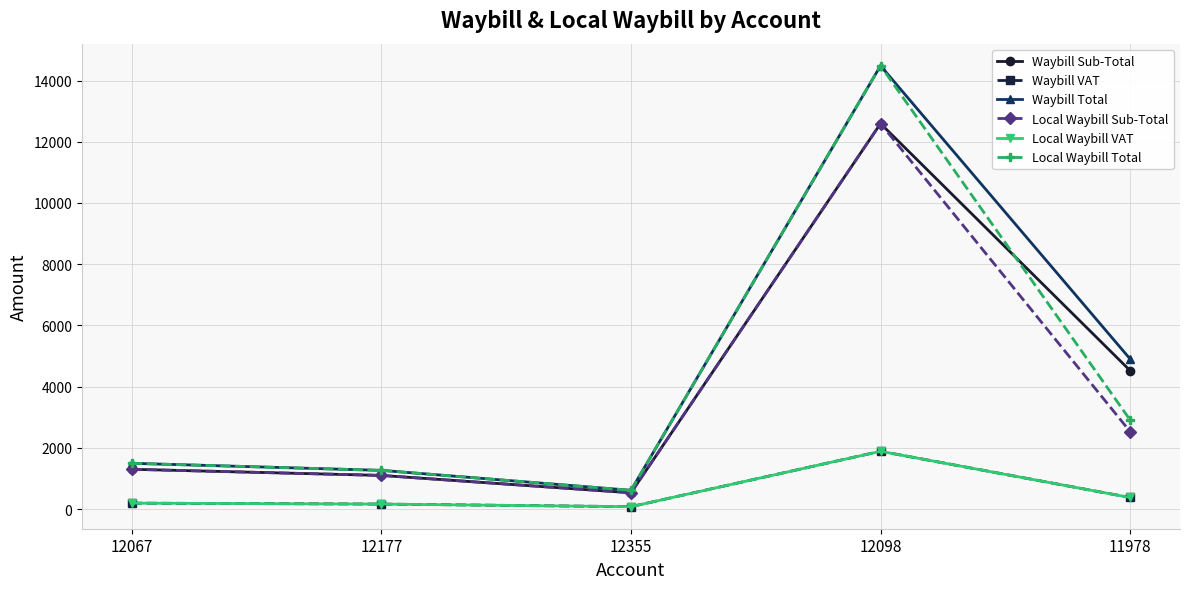

What is the difference between the maximum and minimum values in the Waybill Total series?

13869.1